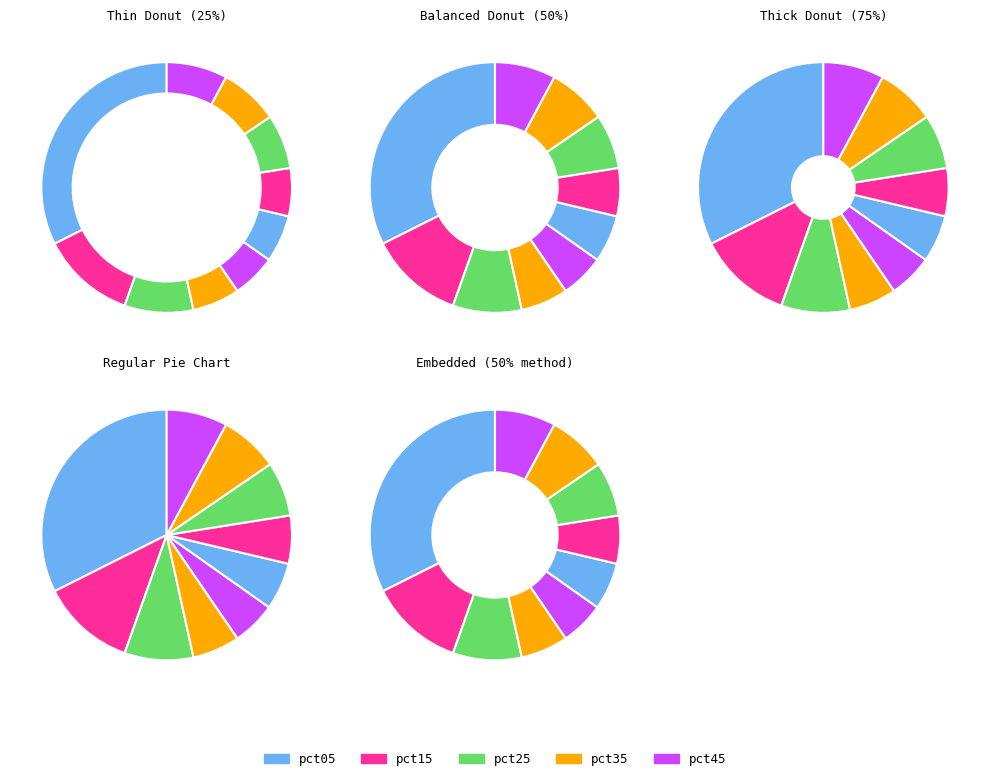

Which category has the biggest portion of the pie?

pct05